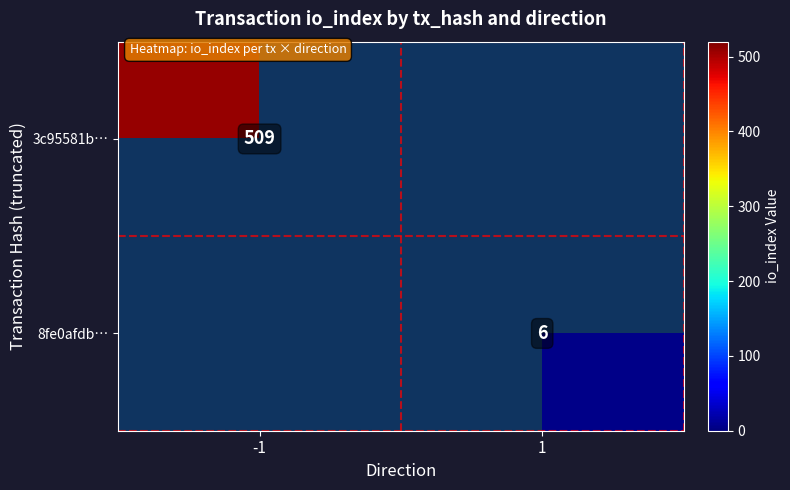

The 3c95581b… series shows 105 at -1. True or false?

False